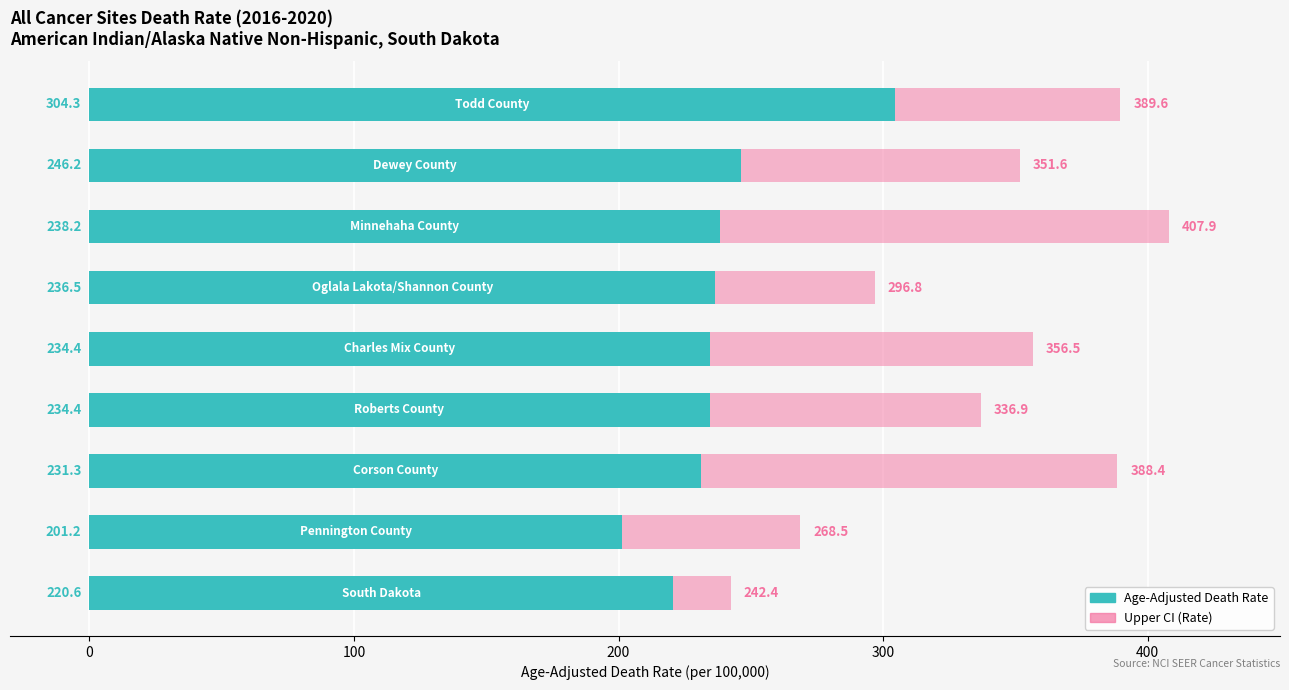

Are the bars horizontal?

Yes